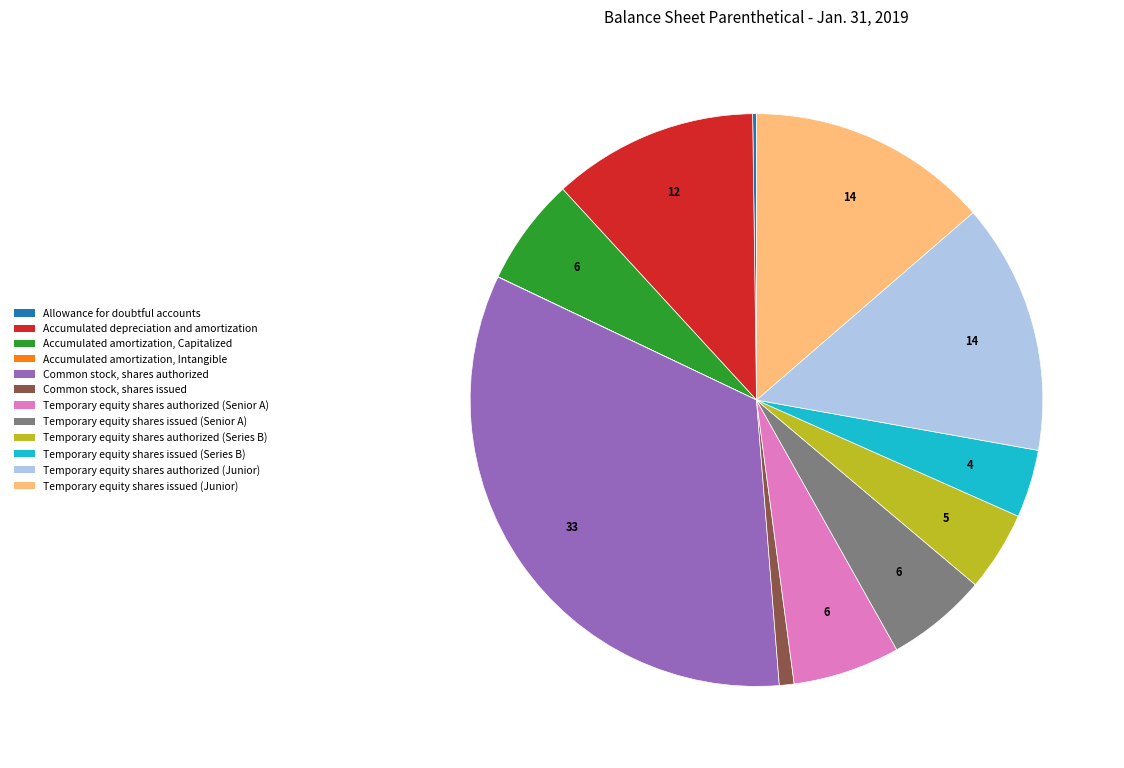

Is there any slice that represents more than half of the pie?

No